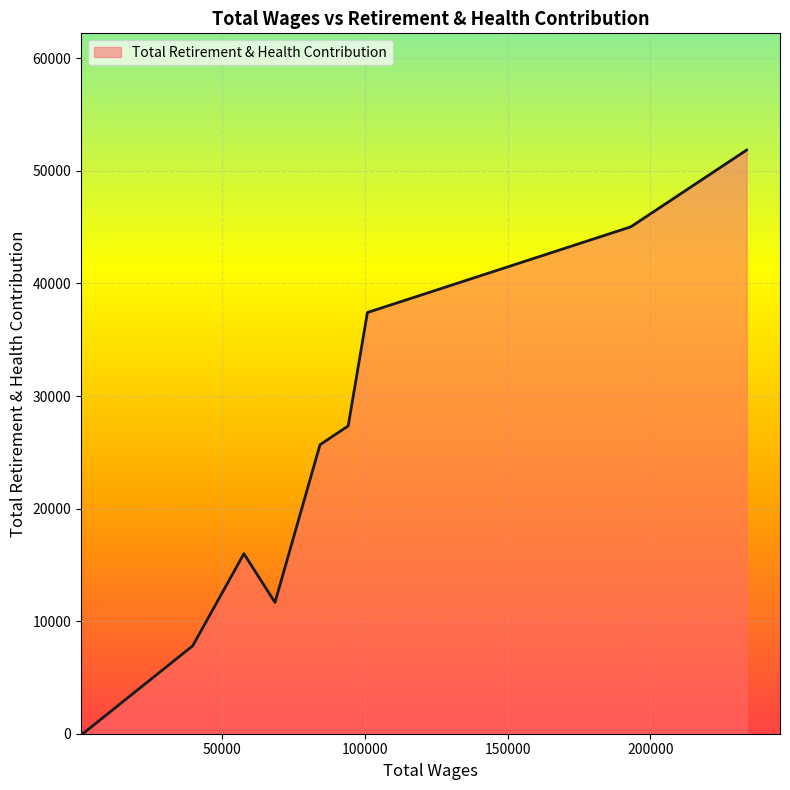

What is the maximum value shown in the chart?

51851